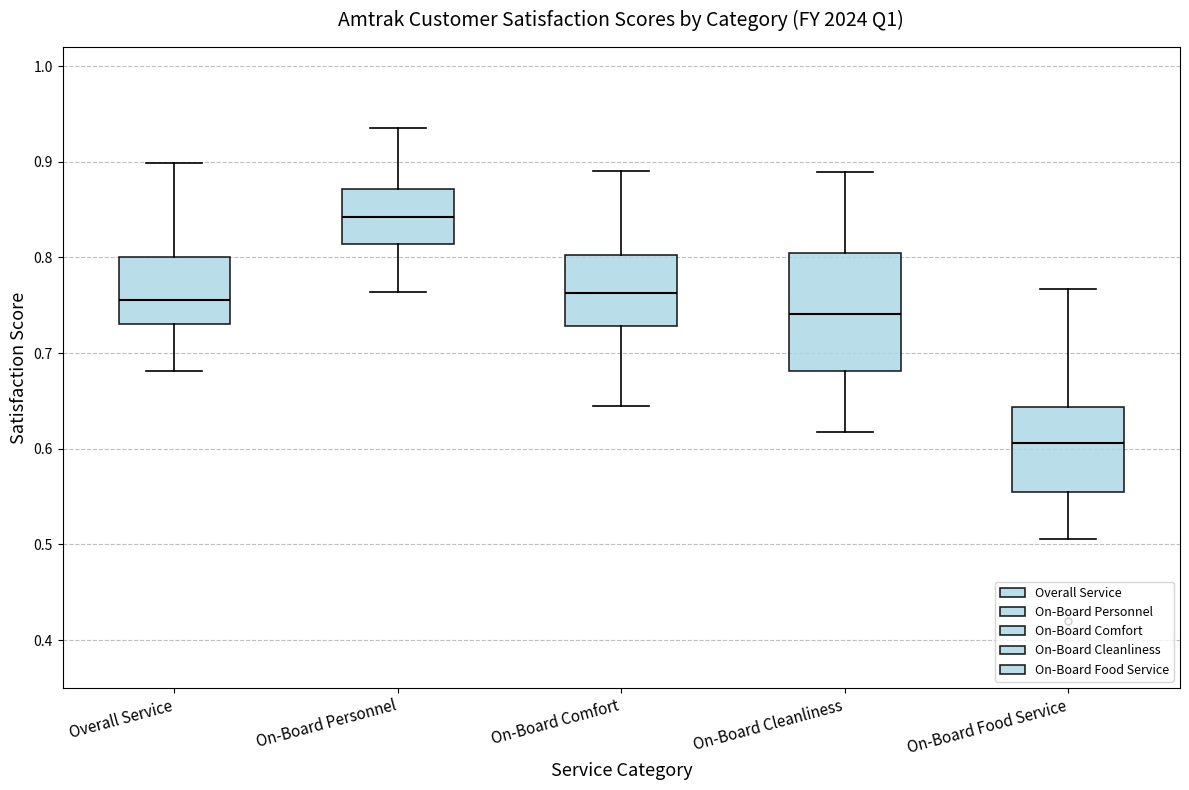

Where does the upper whisker of the box for Overall Service end on the y-axis? The values are not printed on the chart, so give them approximately, as read against the axis.

0.90